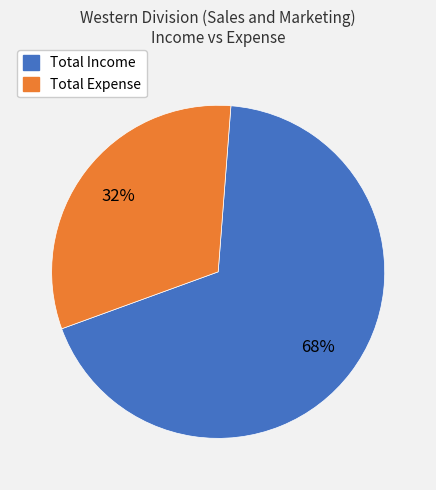

Is there a majority slice in this chart?

Yes